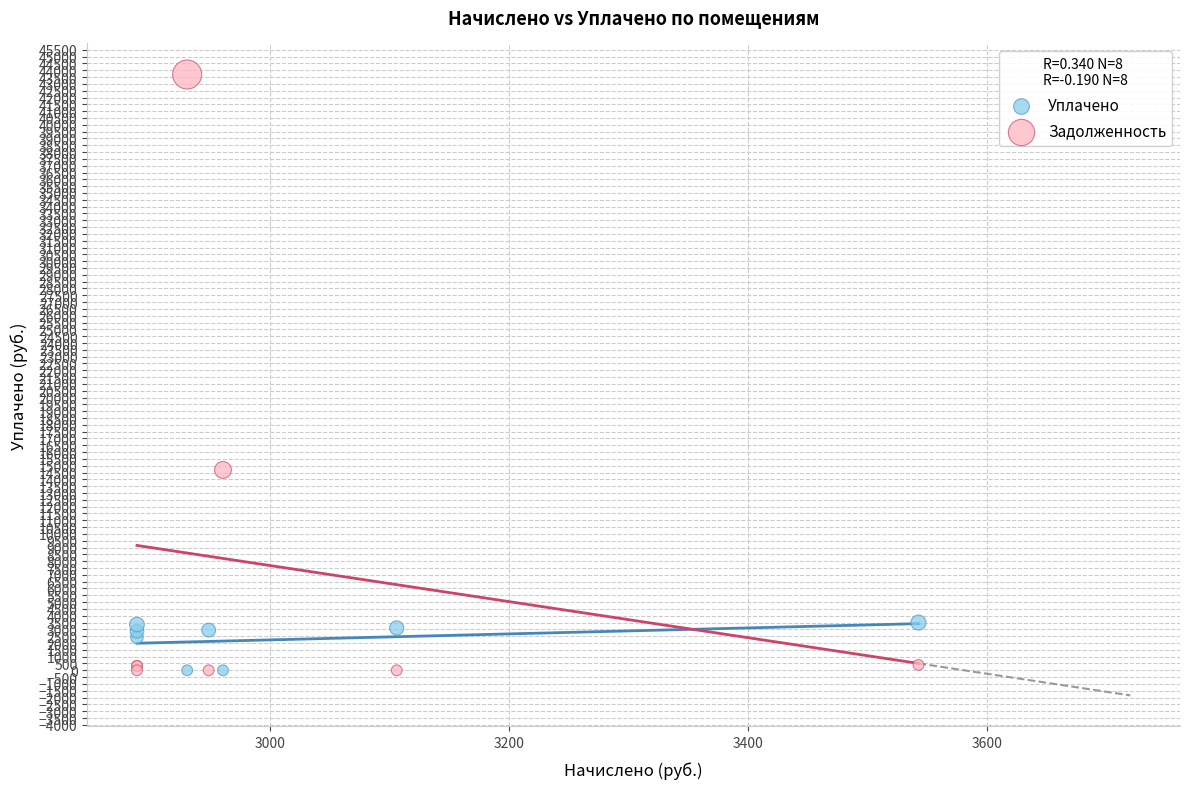

What are all the series names shown in the legend?

Уплачено, Задолженность